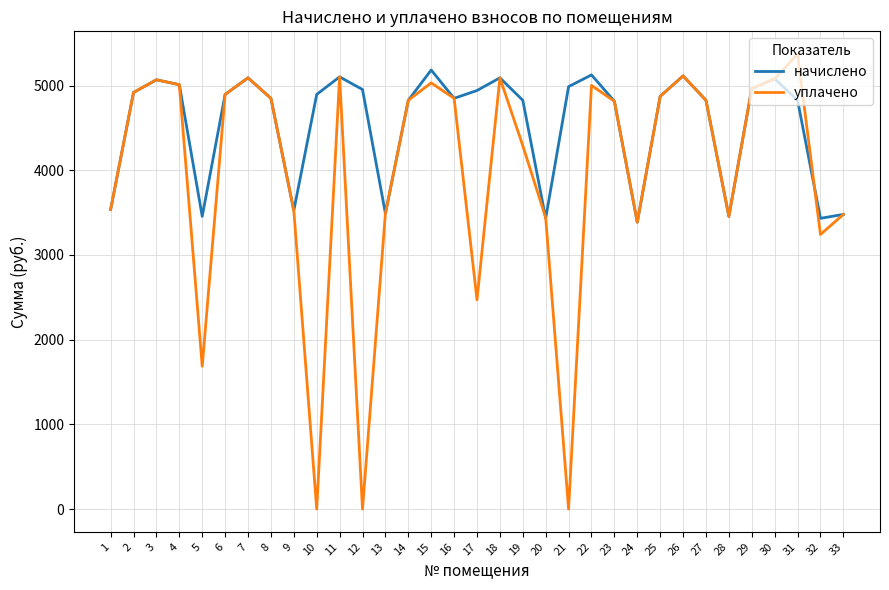

What is the total value across all series at 4?

10022.4